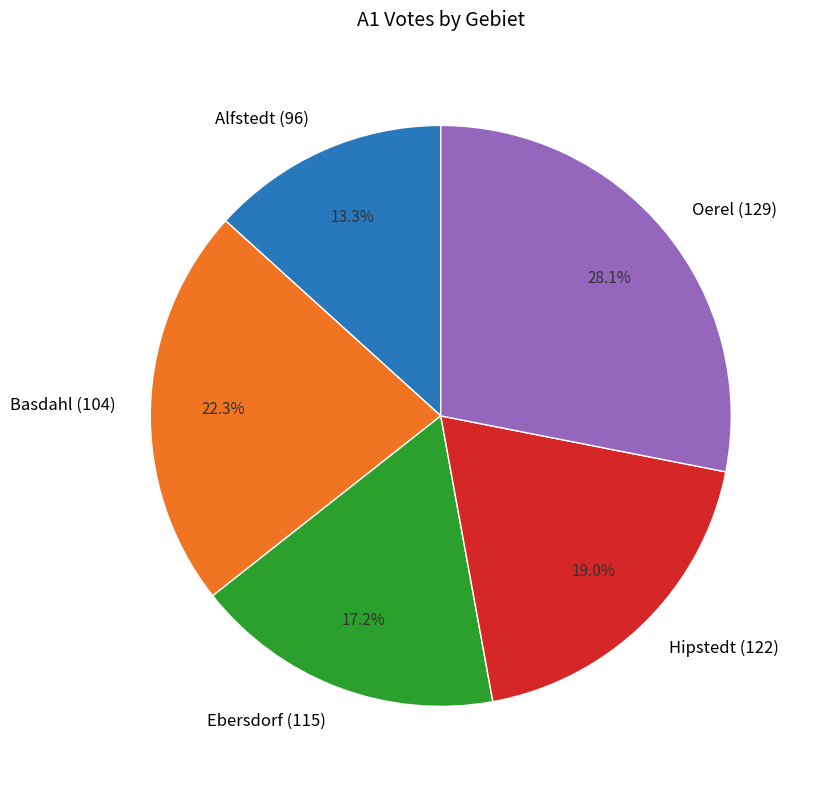

Is there any slice that represents more than half of the pie?

No